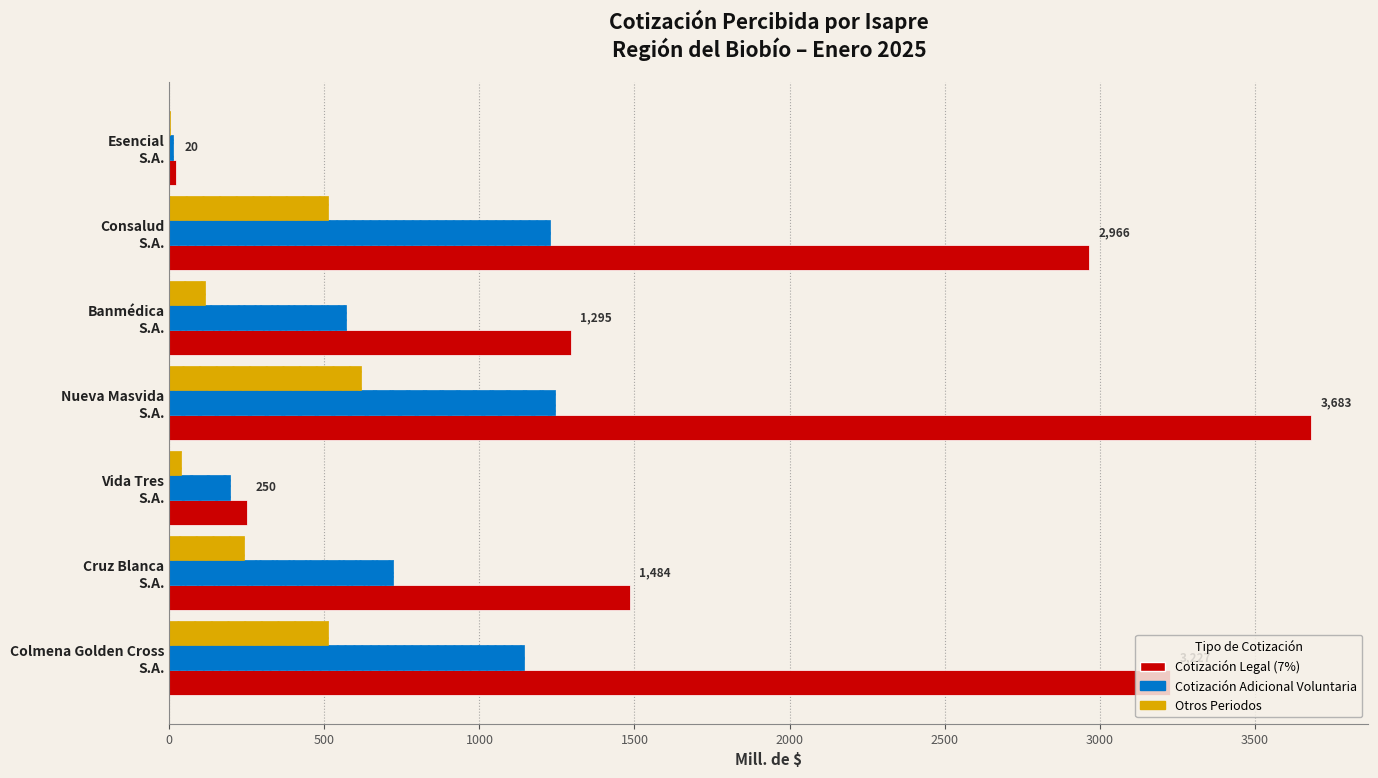

How many series are shown in this chart?

3